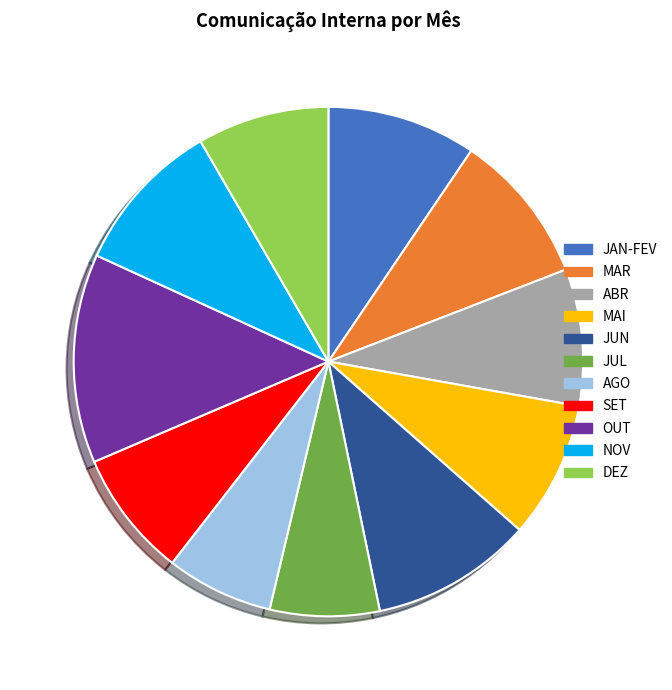

Is NOV the majority of the pie?

No